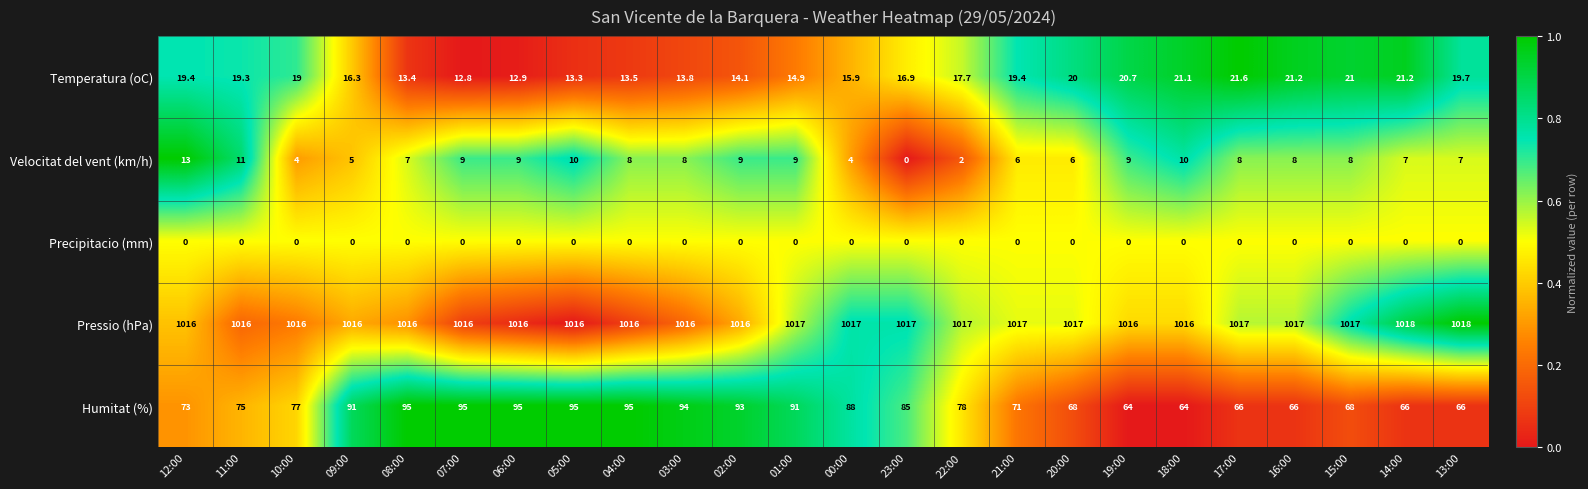

Is it true that Temperatura (oC) equals 13.5 at 04:00?

True